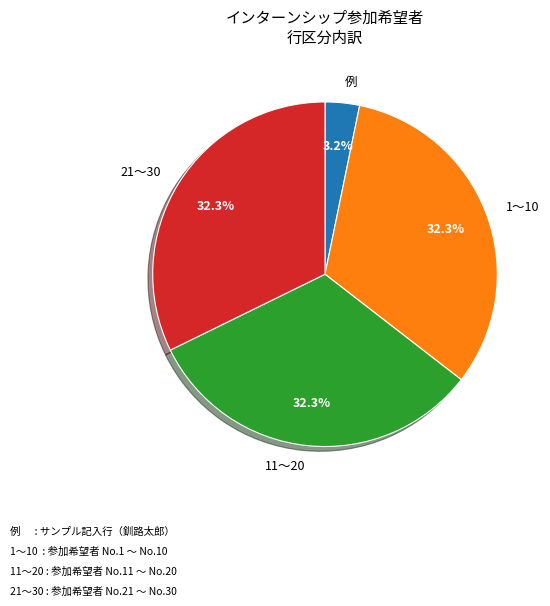

To the nearest percent, what is the difference between the largest and smallest slice percentages?

29%